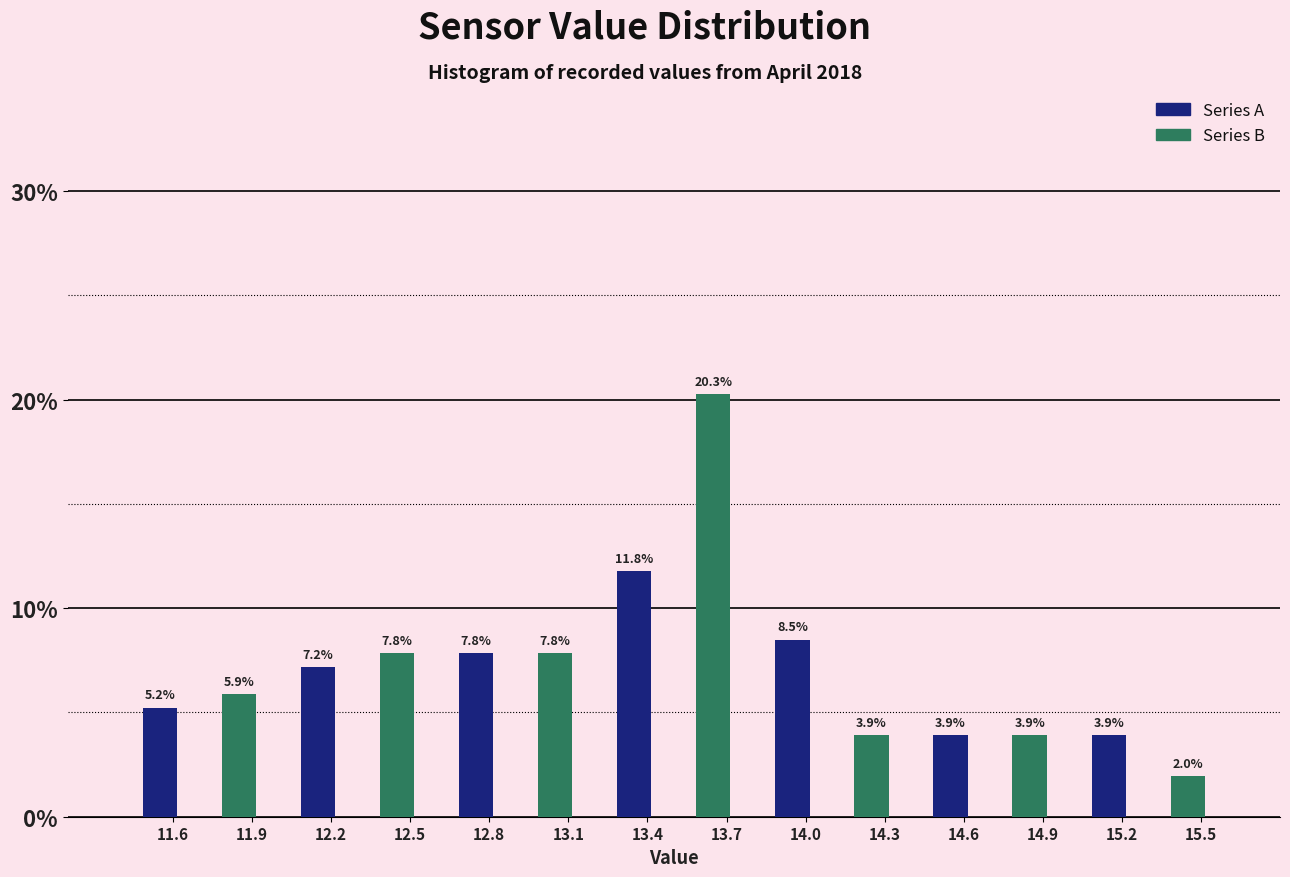

Reading left to right, extract all data points from this chart.

Series A: 11.6=5.2	12.2=7.2	12.8=7.8	13.4=11.8	14.0=8.5	14.6=3.9	15.2=3.9
Series B: 11.6=5.9	12.2=7.8	12.8=7.8	13.4=20.3	14.0=3.9	14.6=3.9	15.2=2.0